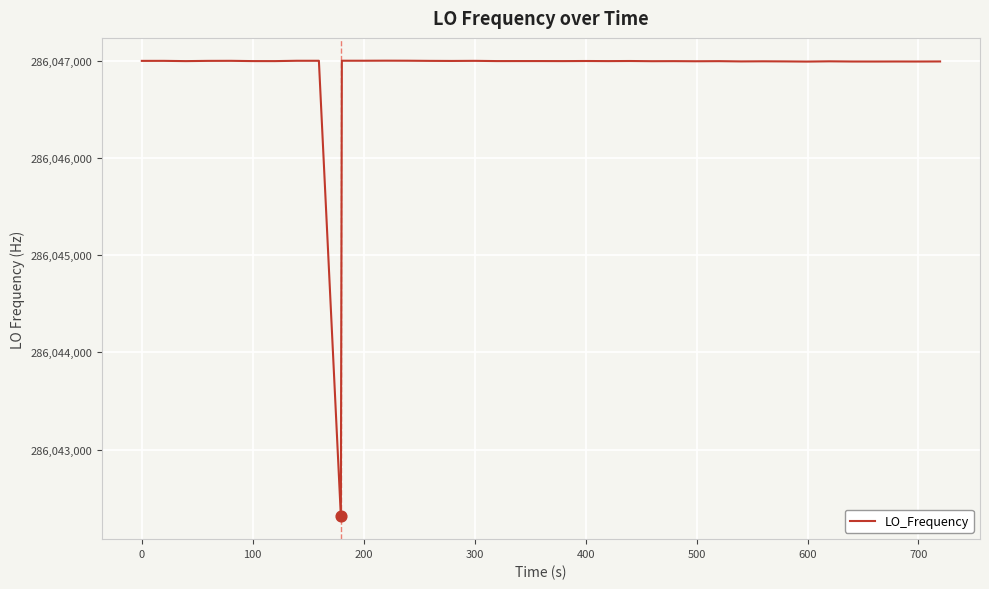

What is the difference between the maximum and minimum values?

4685.5